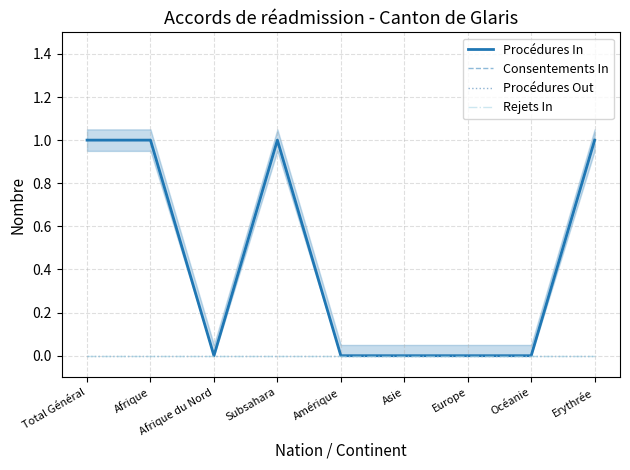

What are all the series names shown in the legend?

Procédures In, Consentements In, Procédures Out, Rejets In